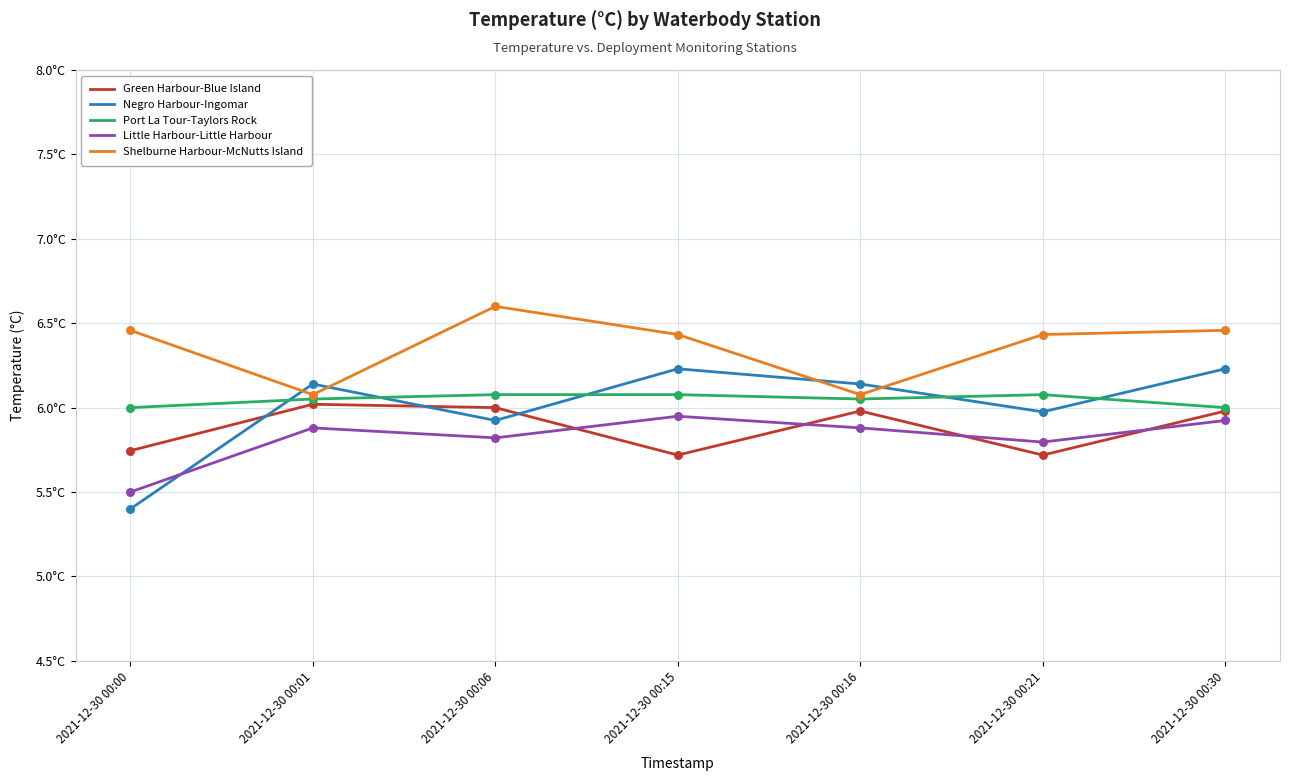

What is the total value across all series at 2021-12-30 00:01?

30.2